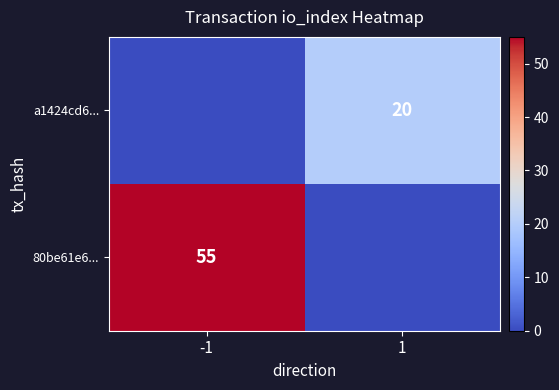

Is it true that a1424cd6... equals 20 at 1?

True